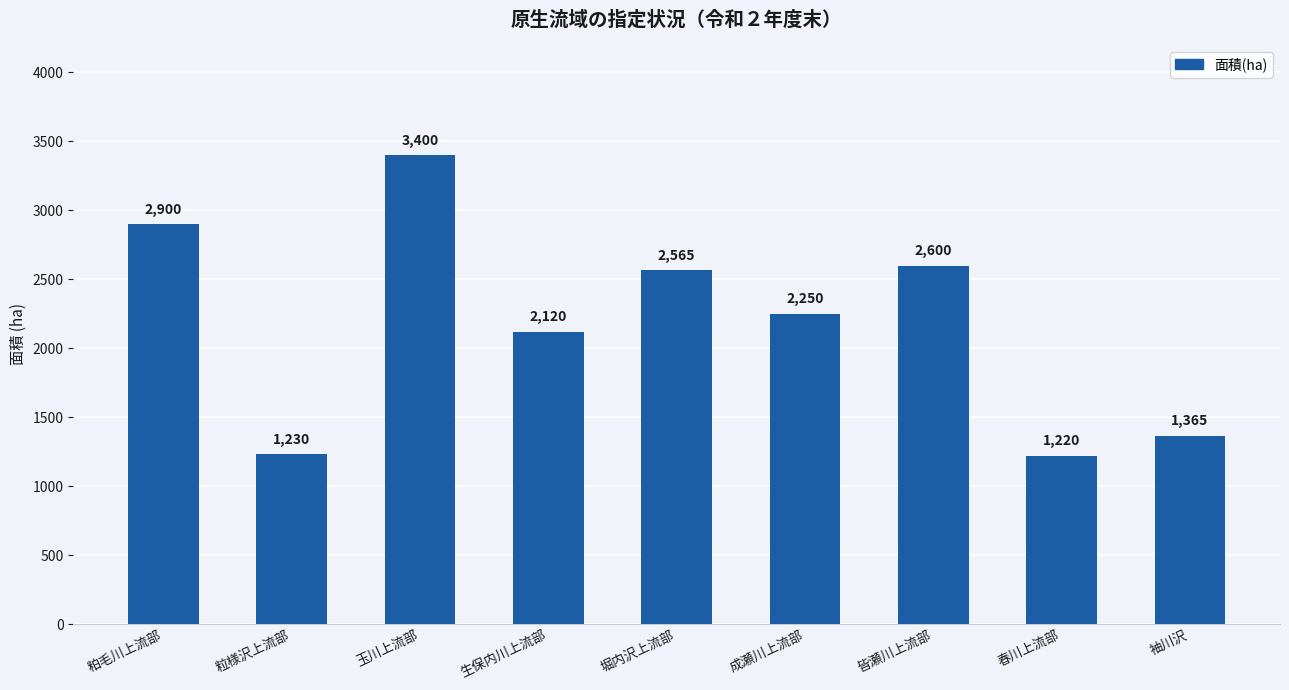

What is the label of the 3rd bar from the left?

玉川上流部